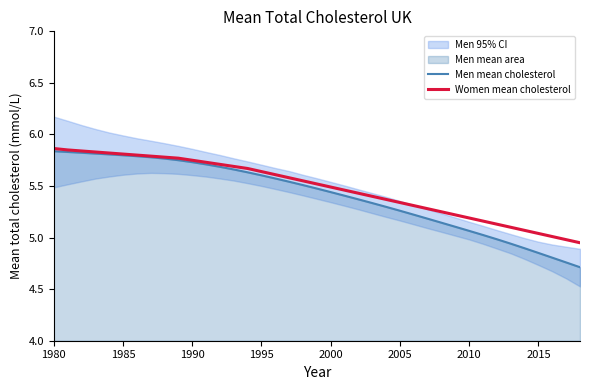

Is it true that Women mean cholesterol equals 7.3 at 22?

False